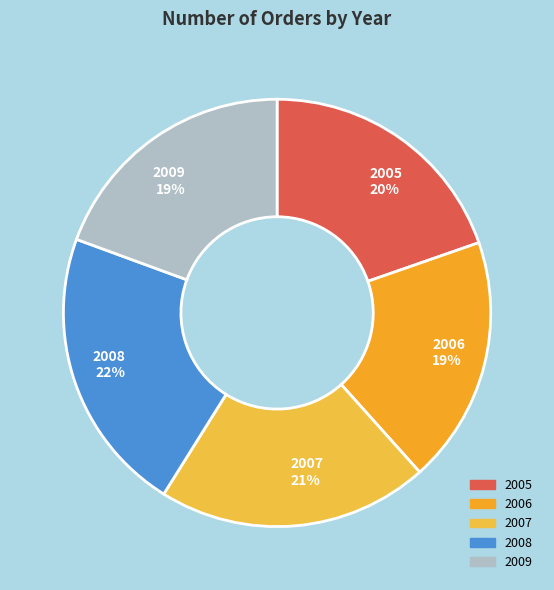

How many segments does this pie chart have?

5